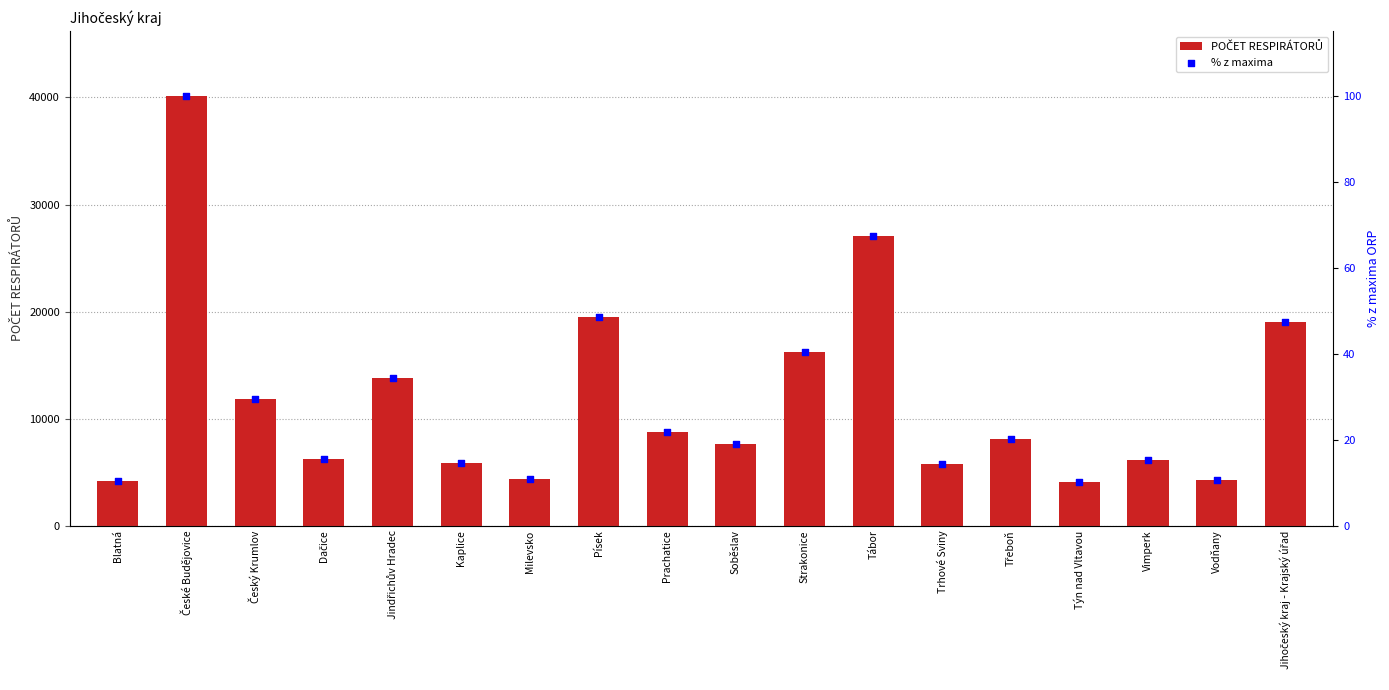

What is the total value across all series at České Budějovice?

40281.0